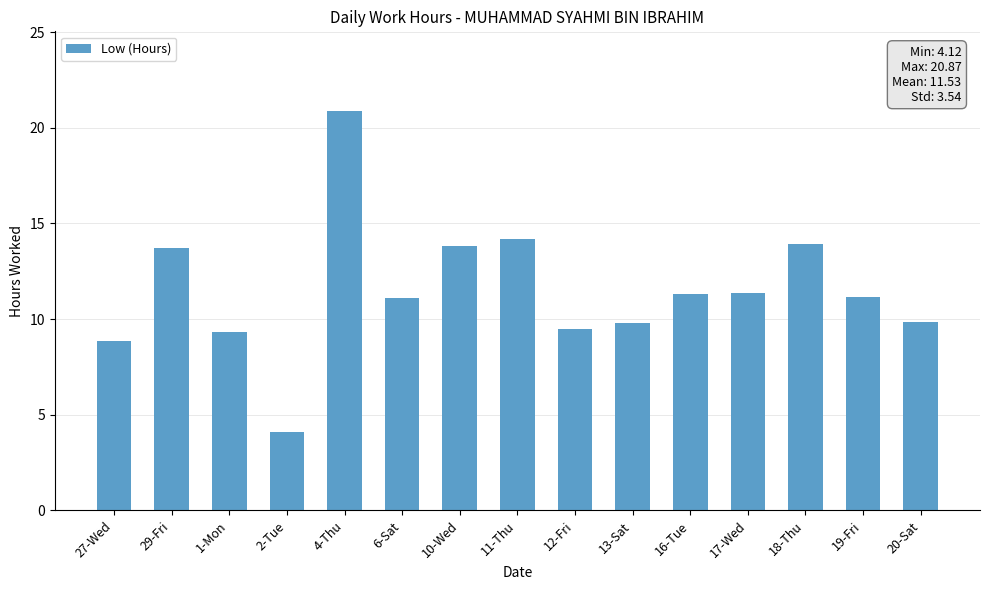

Between 19-Fri and 10-Wed, which is larger?

10-Wed